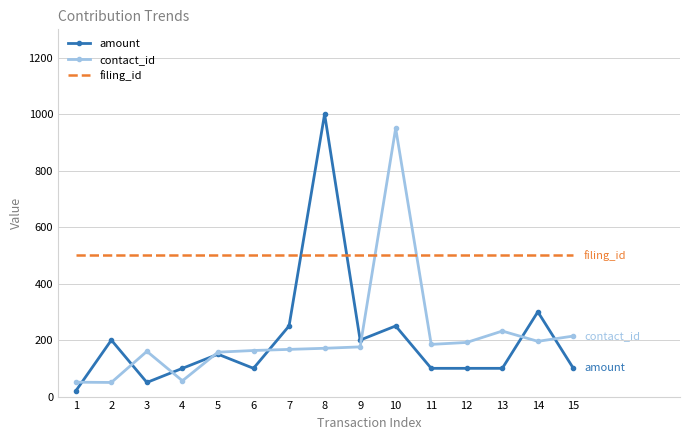

Between which two adjacent categories do contact_id and amount first intersect?

1 and 2